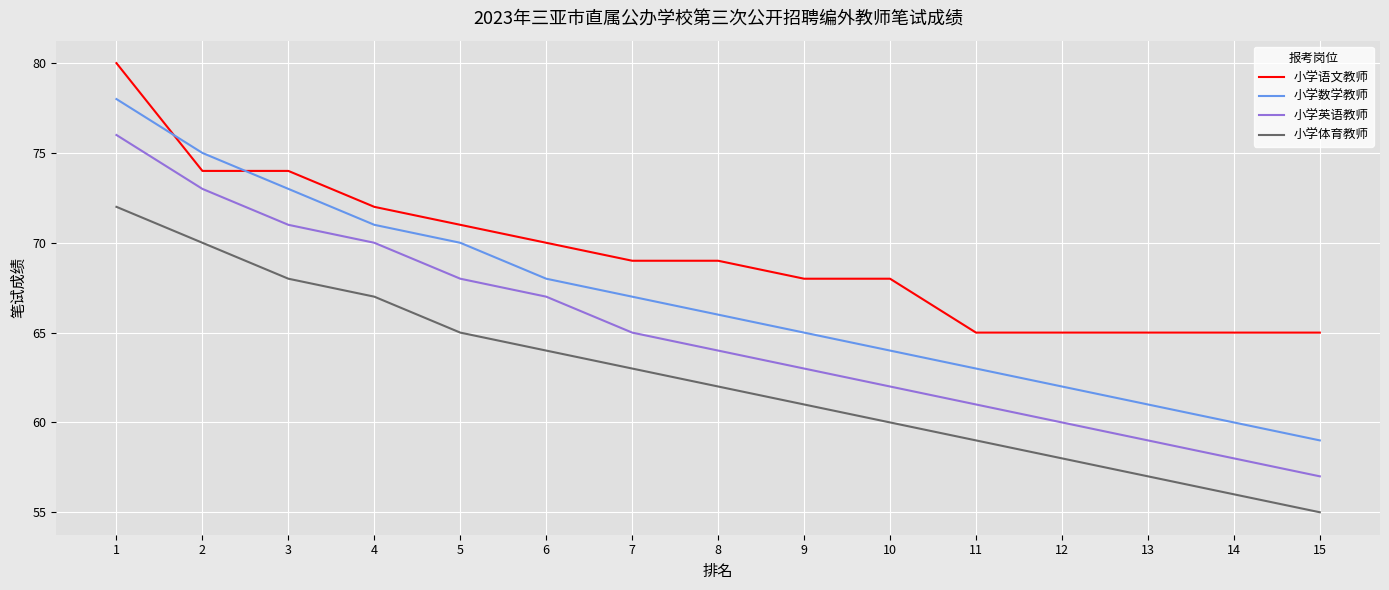

Is the value of 小学语文教师 at 12 greater than the value of 小学体育教师 at 14?

Yes